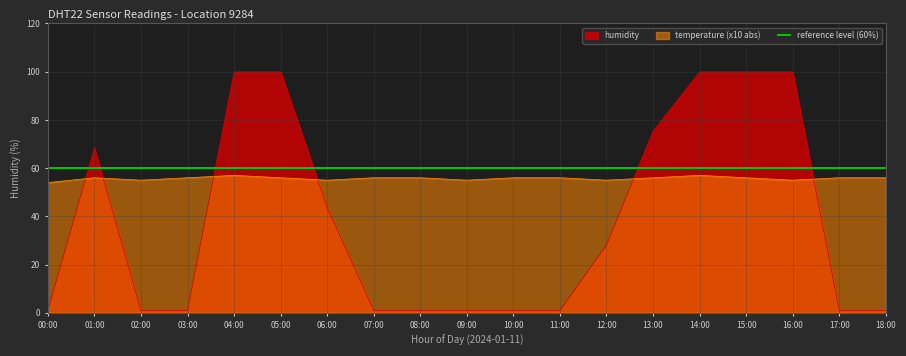

Read the temperature value at 01:00.

56.0